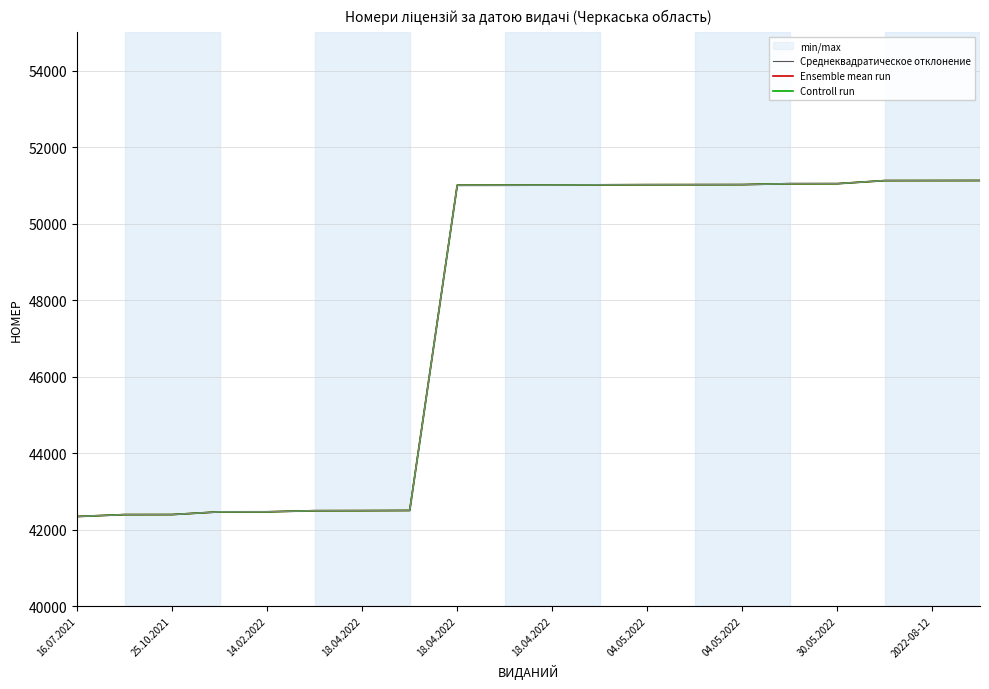

Between 2022-08-12 and 11, which series saw the biggest shift?

Среднеквадратическое отклонение